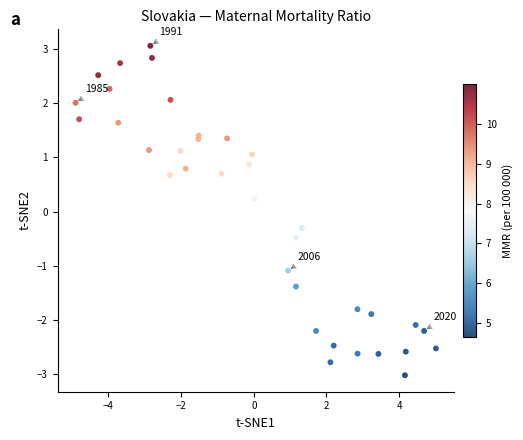

What is the range of Y values (max minus min)?

6.1